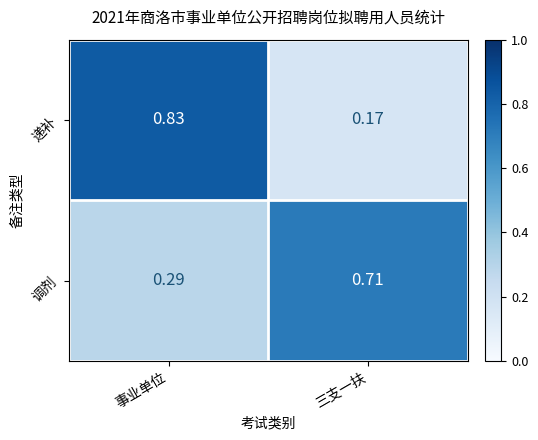

Where is 递补 nearest to the value 0?

三支一扶